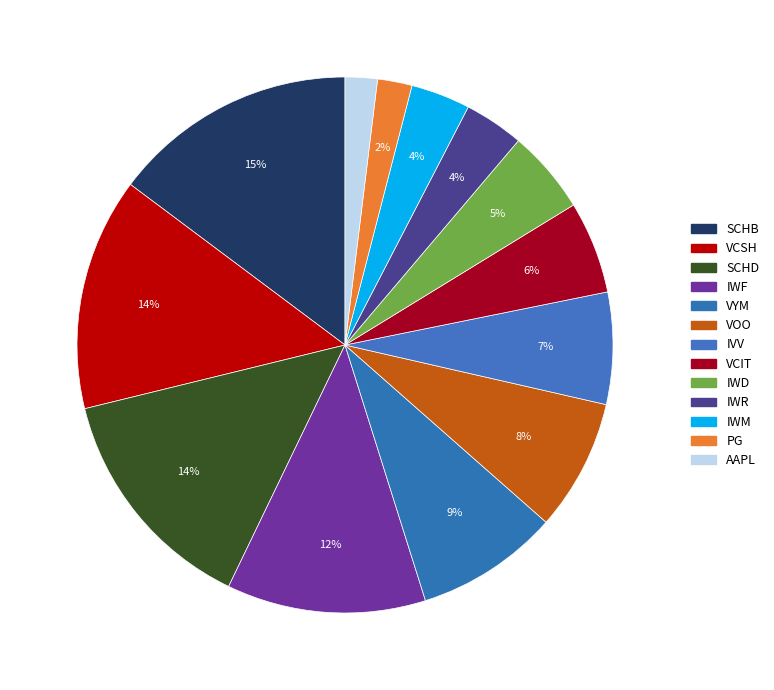

How many segments does this pie chart have?

13